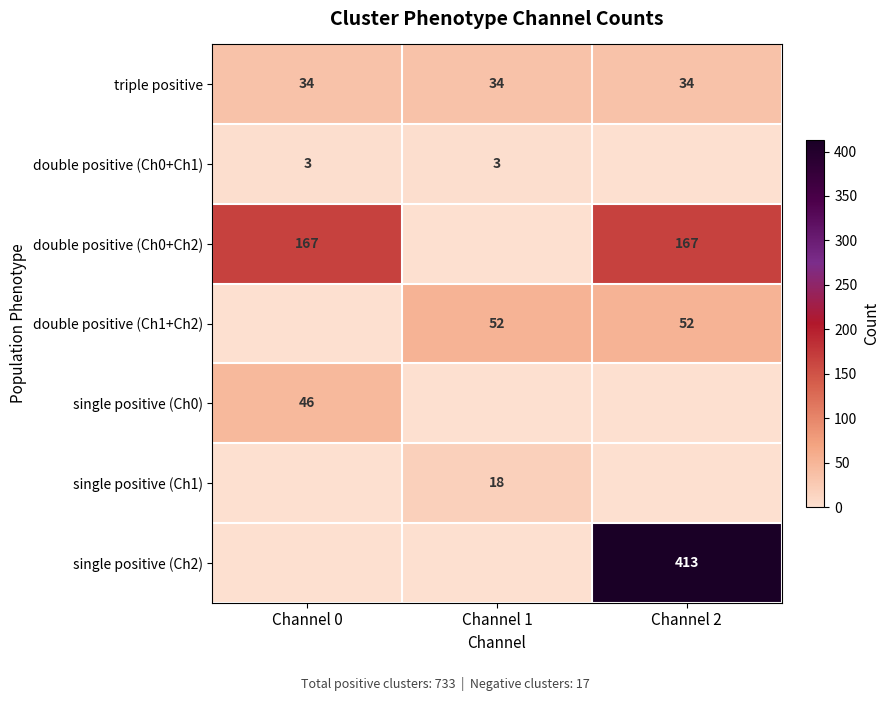

Is the value of double positive (Ch0+Ch2) at Channel 0 greater than the value of double positive (Ch0+Ch1) at Channel 1?

Yes